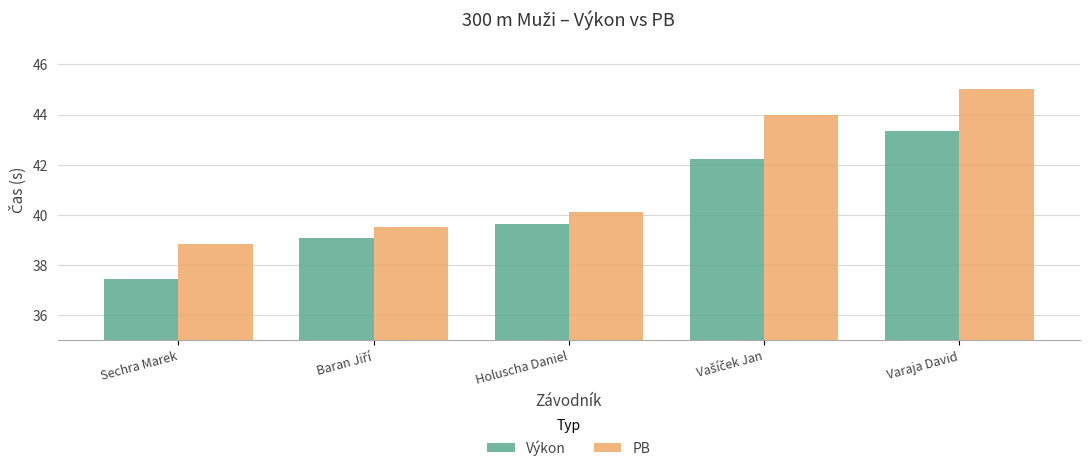

What is the maximum value for PB?

45.0